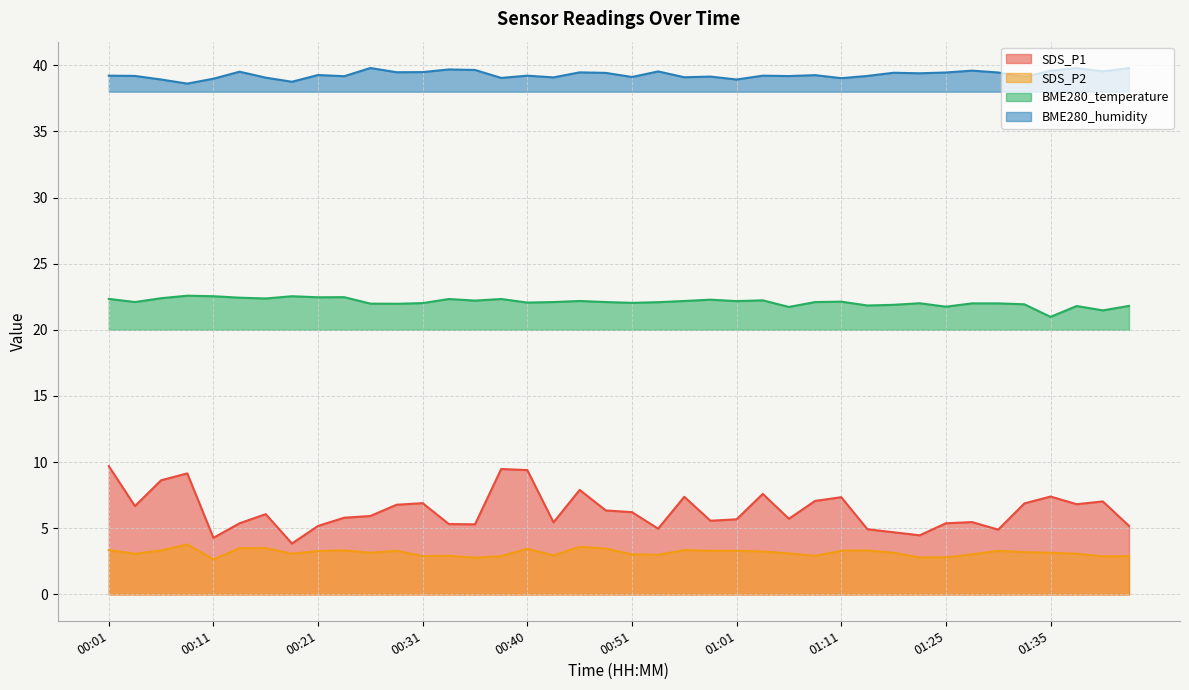

True or false: SDS_P1 and SDS_P2 intersect in this chart.

False